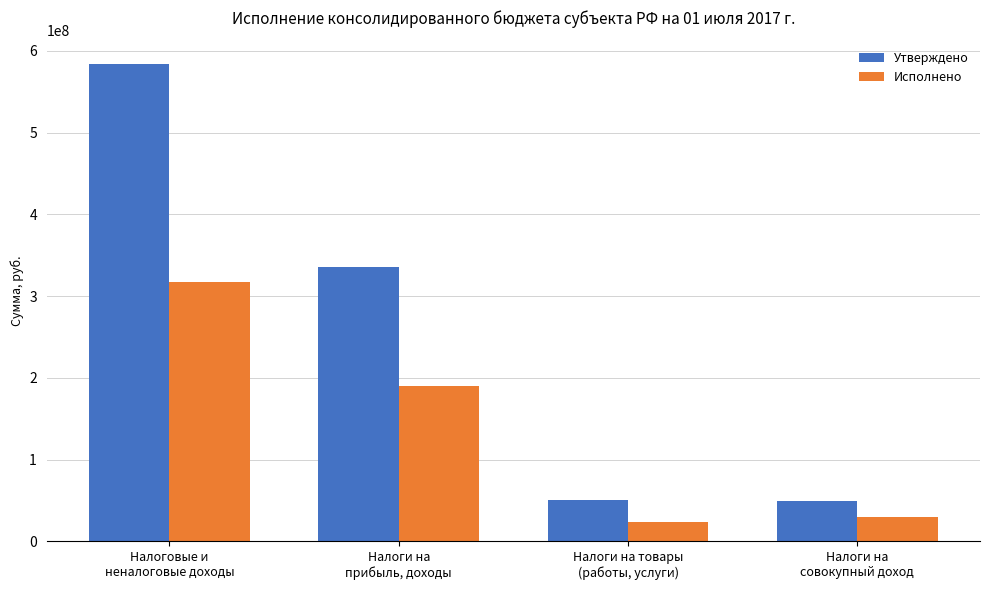

What is the difference between the maximum and minimum values in the Утверждено series?

534203733.2